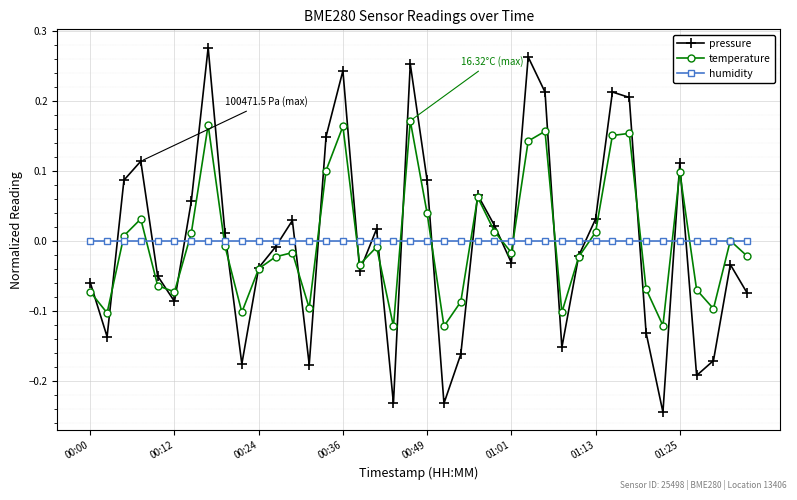

In temperature, how many points are higher than both neighbors (excluding endpoints)?

11